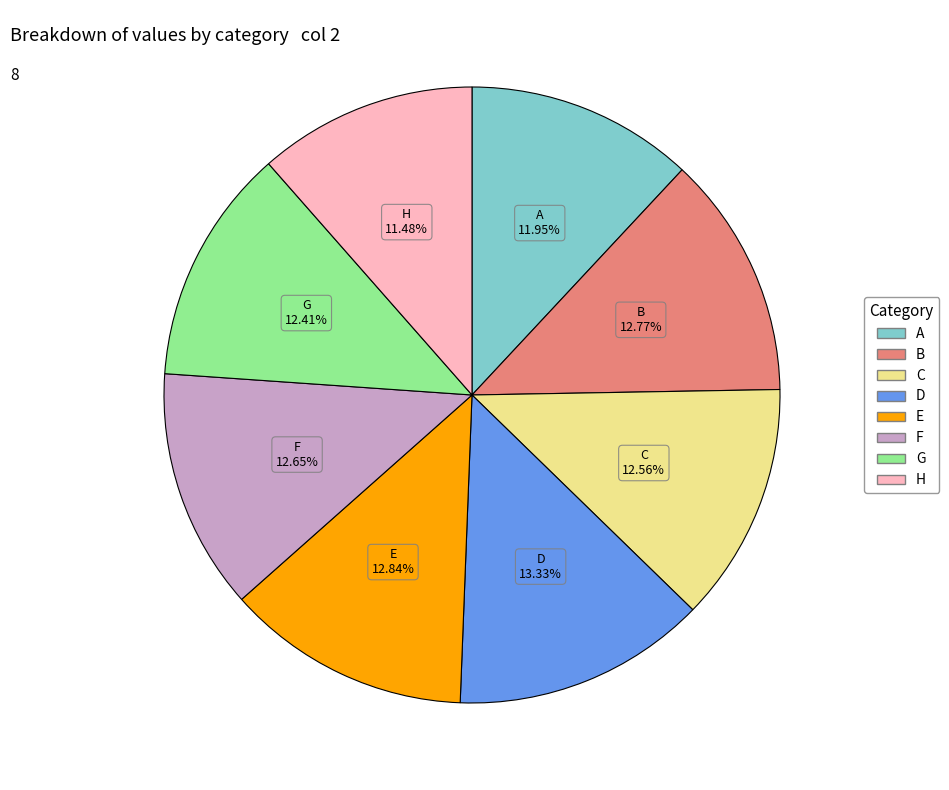

The H slice represents 5% of the pie. True or false?

False